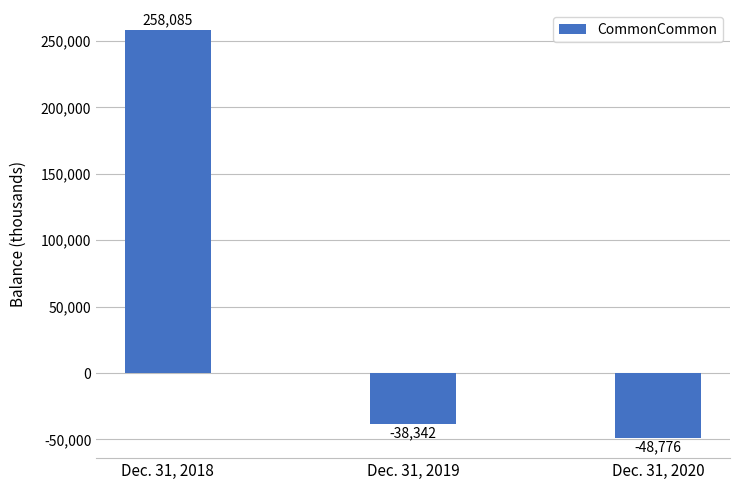

How many values are below -38342?

1